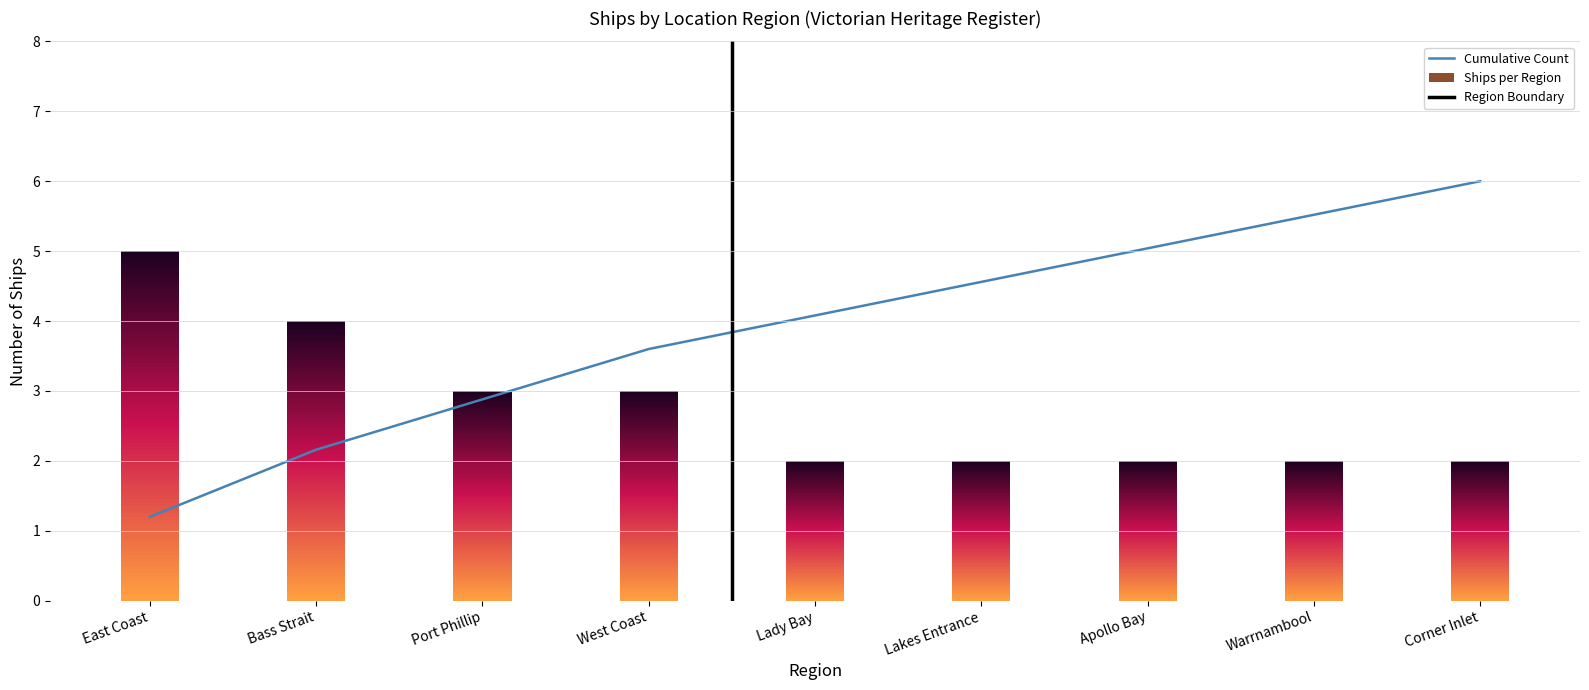

What is the label of the 9th bar from the left?

Corner Inlet